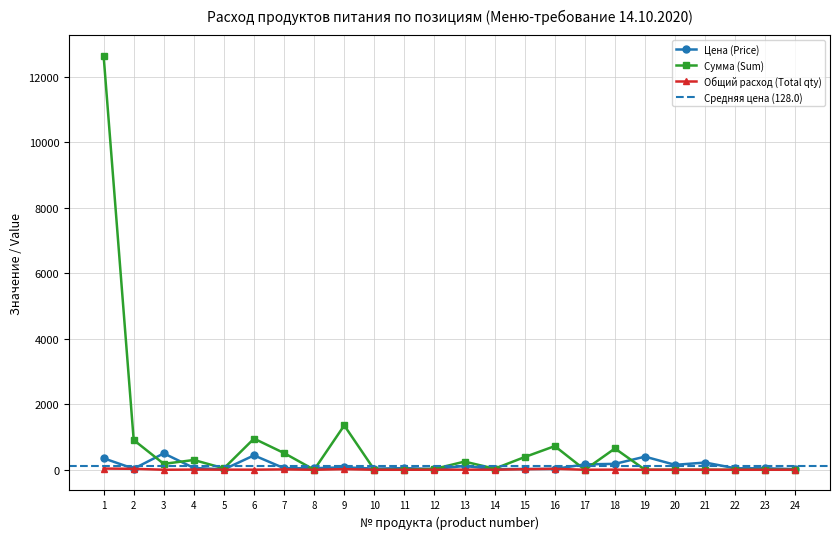

Which series ends up on top after the final intersection of Цена (Price) and Общий расход (Total qty)?

Цена (Price)